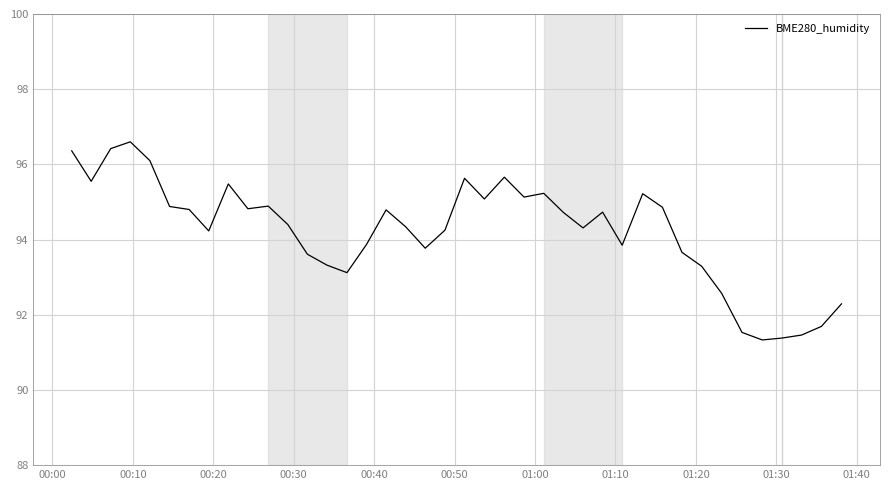

What is the greatest value displayed?

96.6